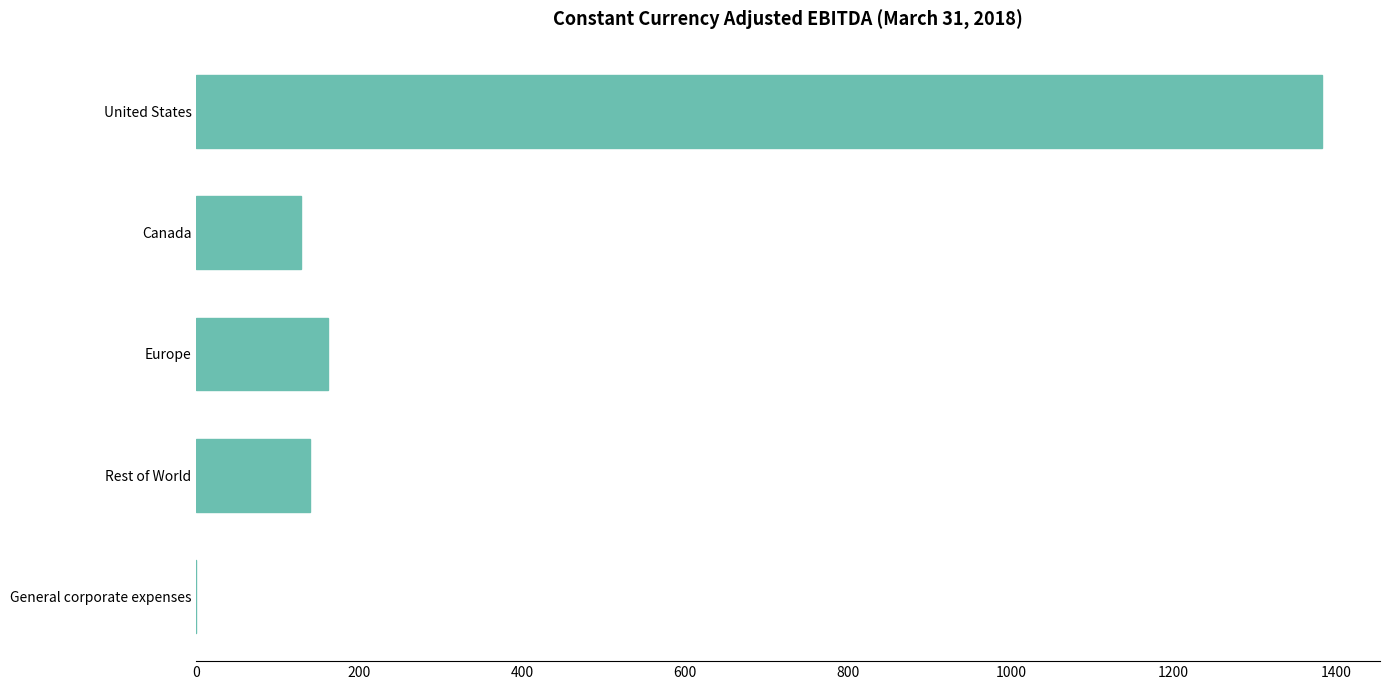

How many series are shown in this chart?

1